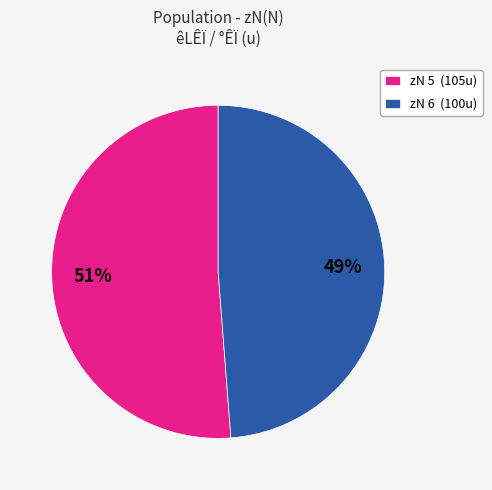

How many slices are in this pie chart?

2